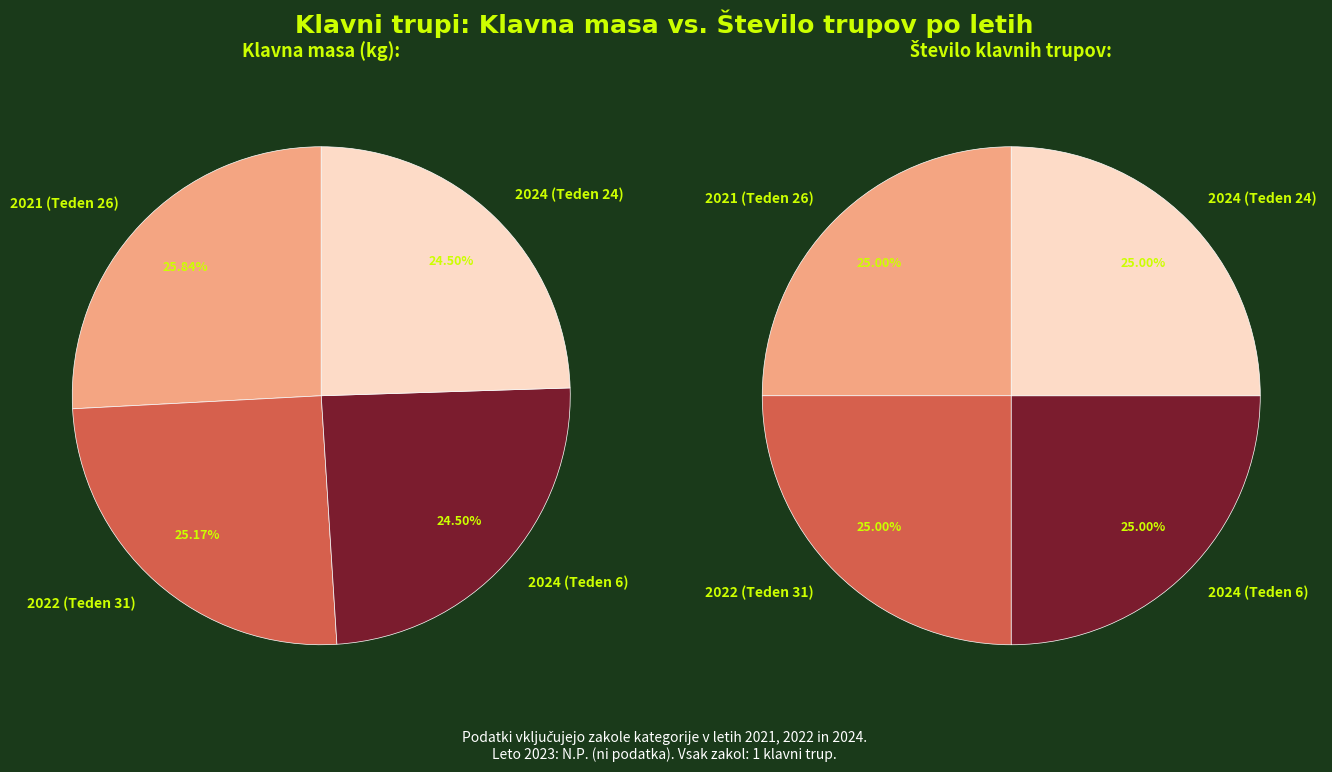

Is it true that 2021 (Teden 26) is 33% of the pie?

False